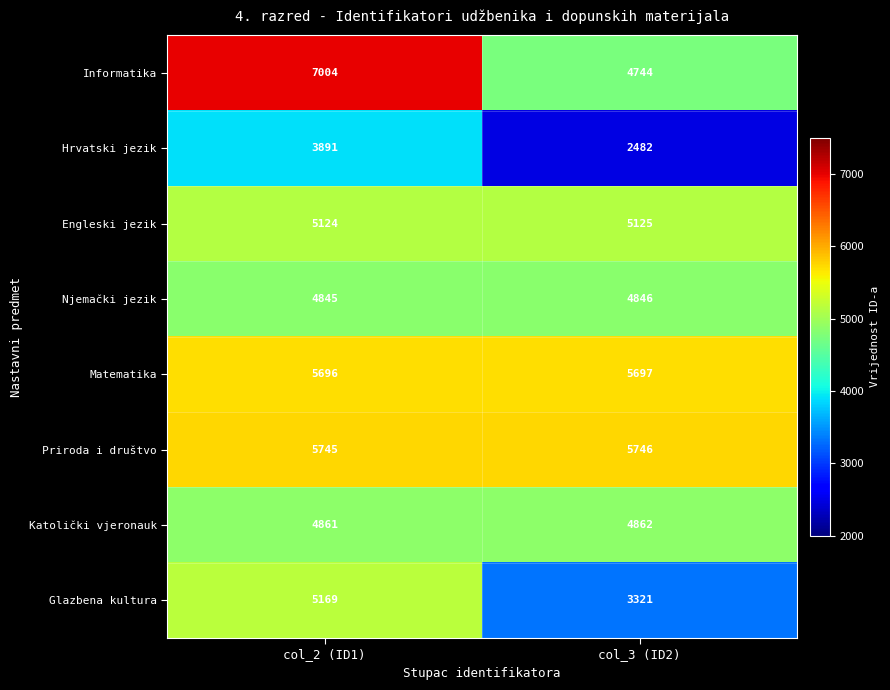

The value of Glazbena kultura at col_3 (ID2) is 3321. True or false?

True